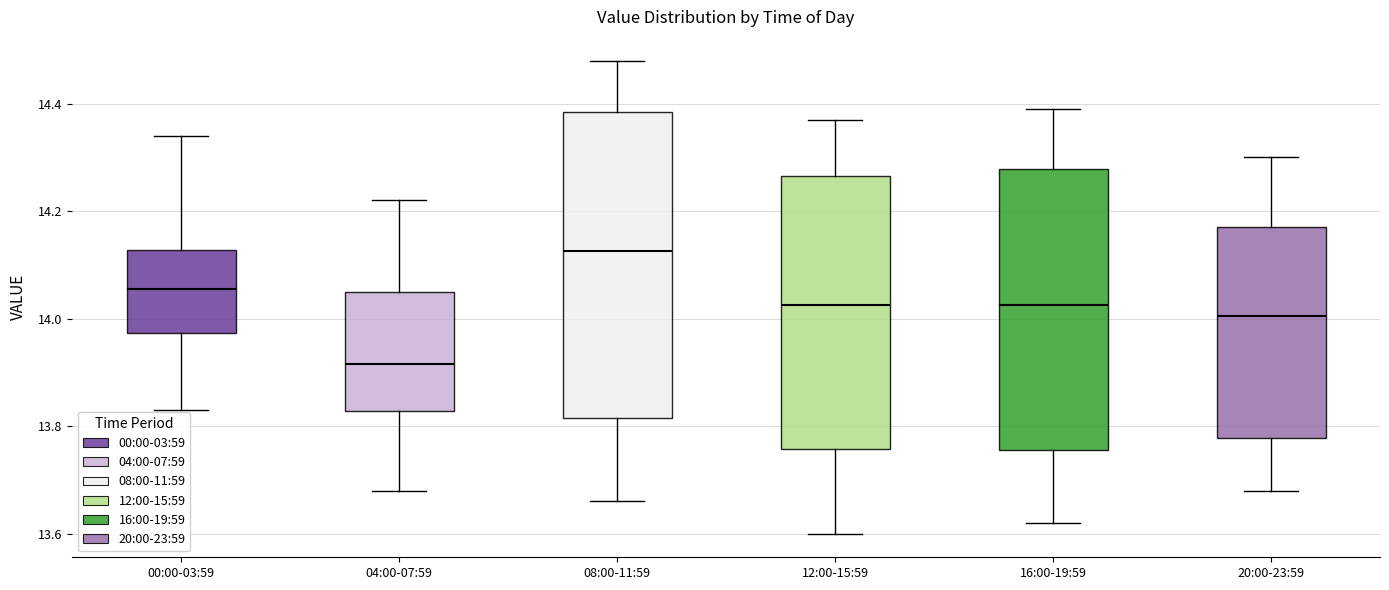

Which box has the highest median line?

08:00-11:59